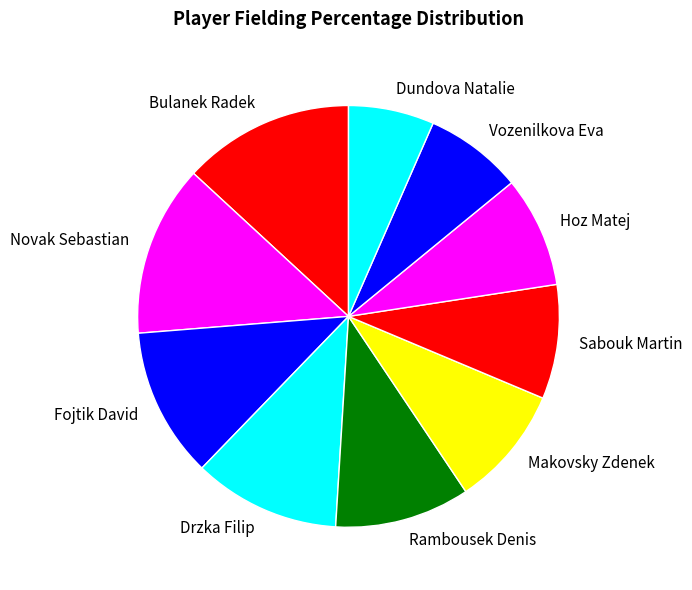

Is the sum of Novak Sebastian and Sabouk Martin greater than half?

No